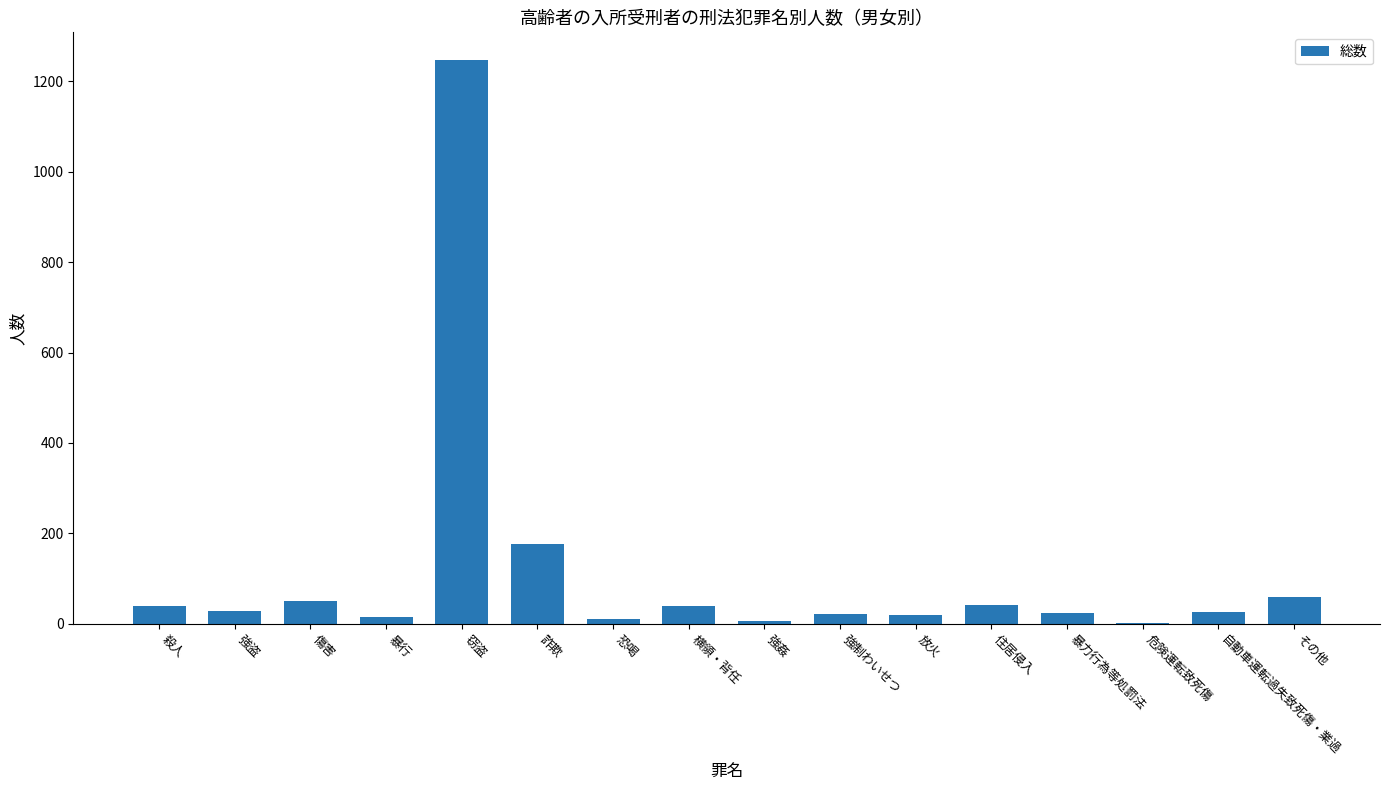

Approximately how many times larger is the value at 傷害 compared to 強盗?

1.8